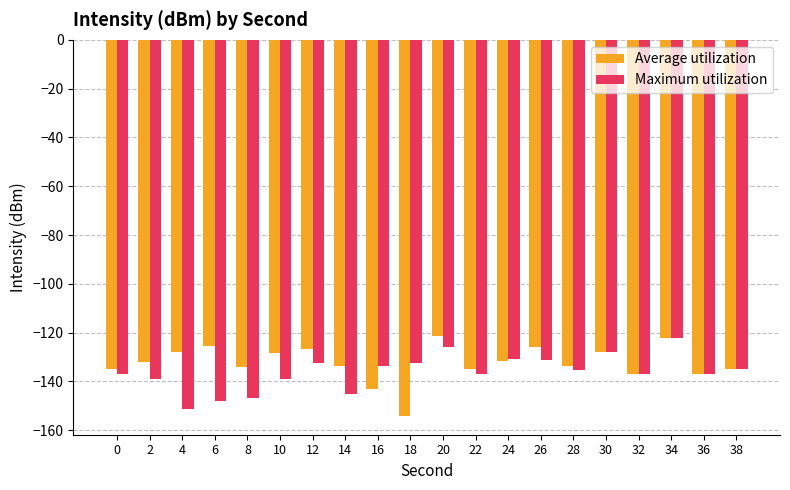

Does the chart contain any negative values?

Yes